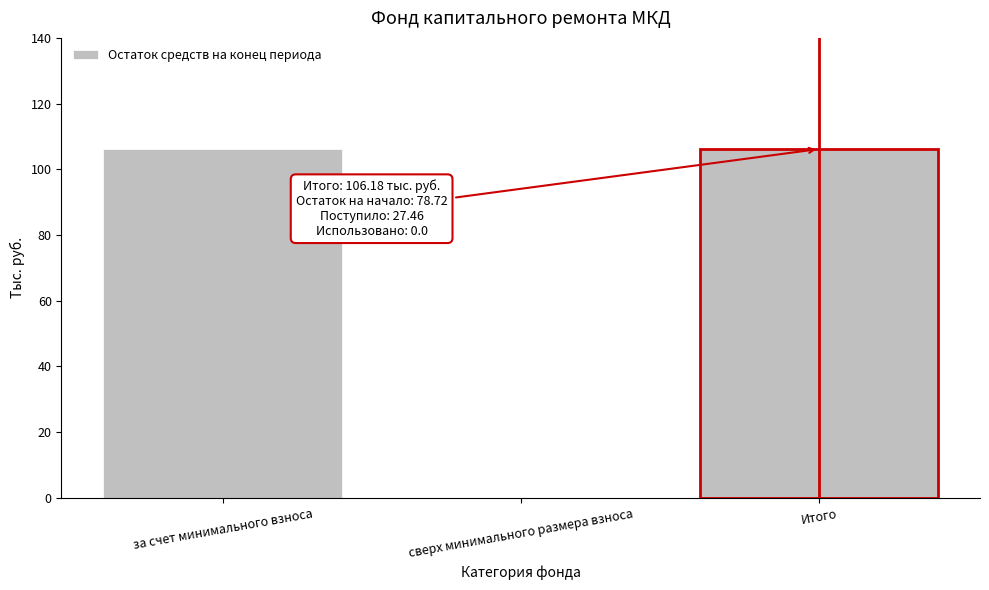

Reading left to right, list all the values displayed in this chart.

за счет минимального взноса=106.2	сверх минимального размера взноса=0.0	Итого=106.2